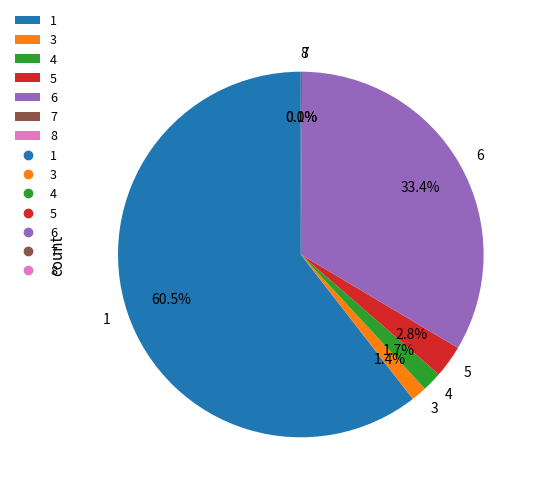

Approximately how many times larger is the value at 4 compared to 5?

0.6